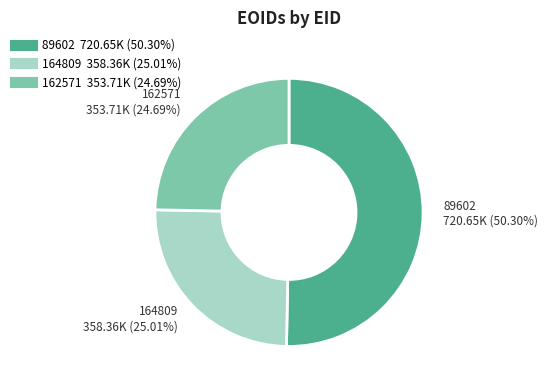

To the nearest percent, what is the difference between the 162571 and 89602 slice percentages?

26%